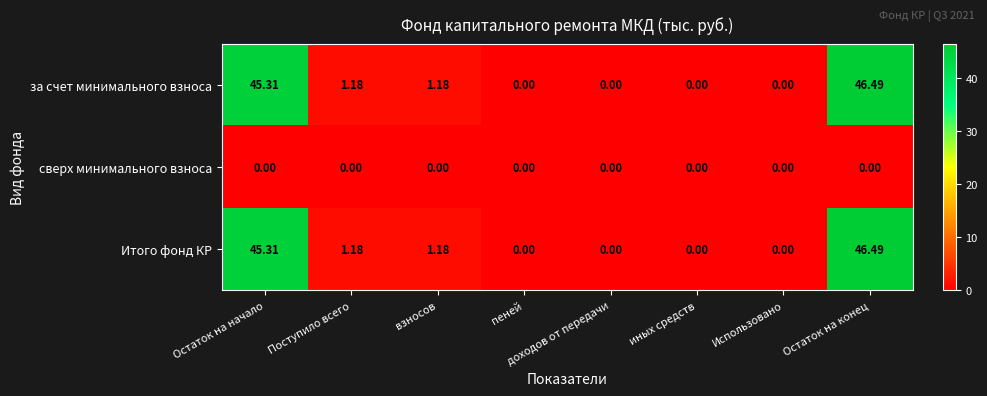

What is the spread (max minus min) of values at Остаток на конец?

46.5